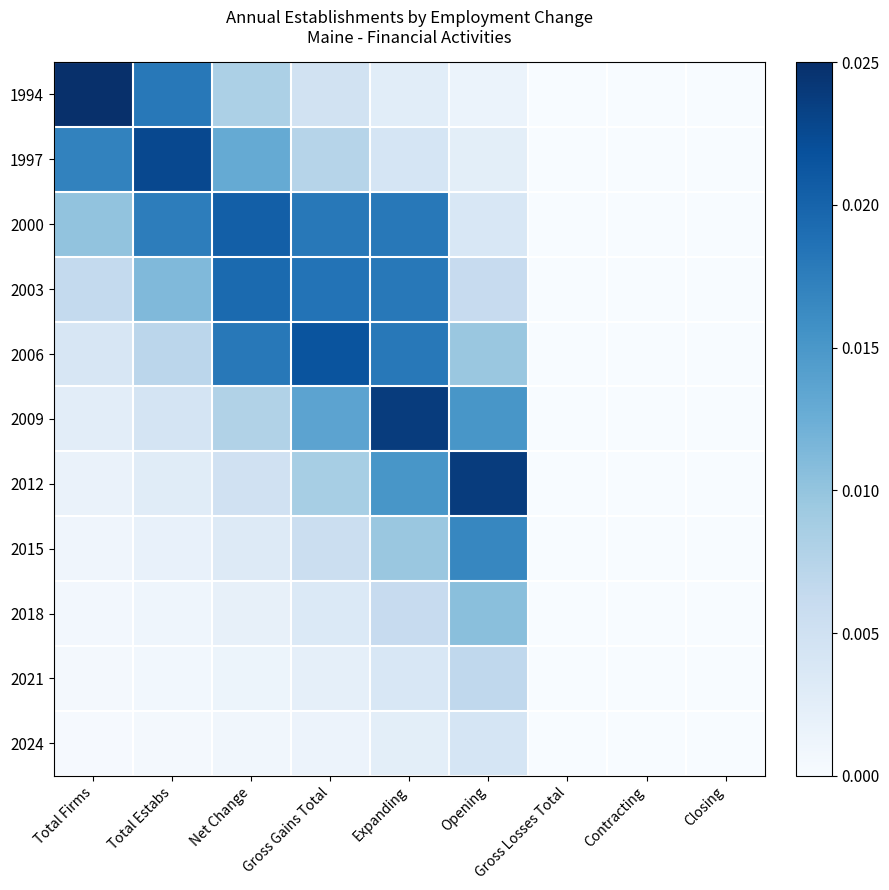

Which series has the largest range (max minus min)?

1994